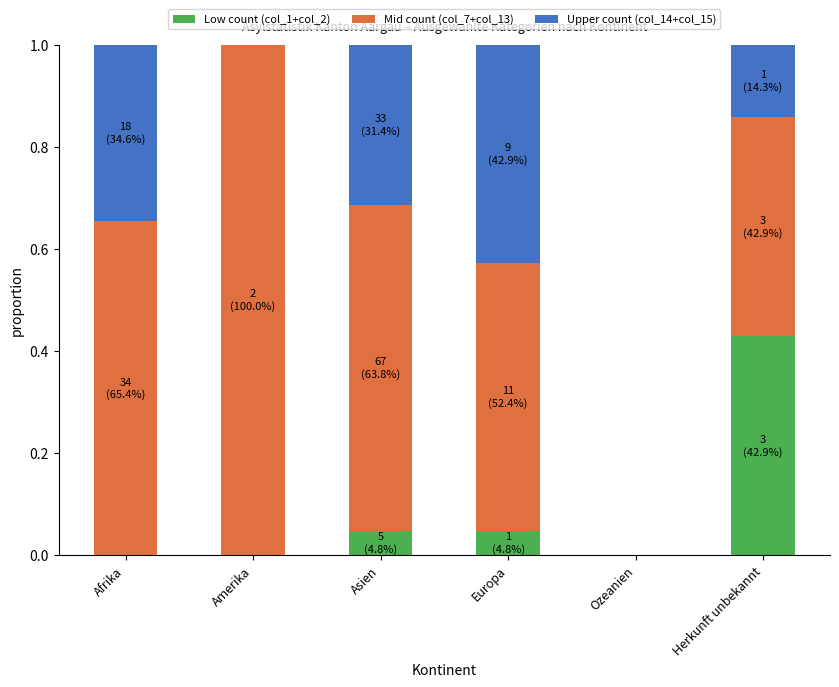

The Low count (col_1+col_2) series shows 0.0 at Asien. True or false?

True